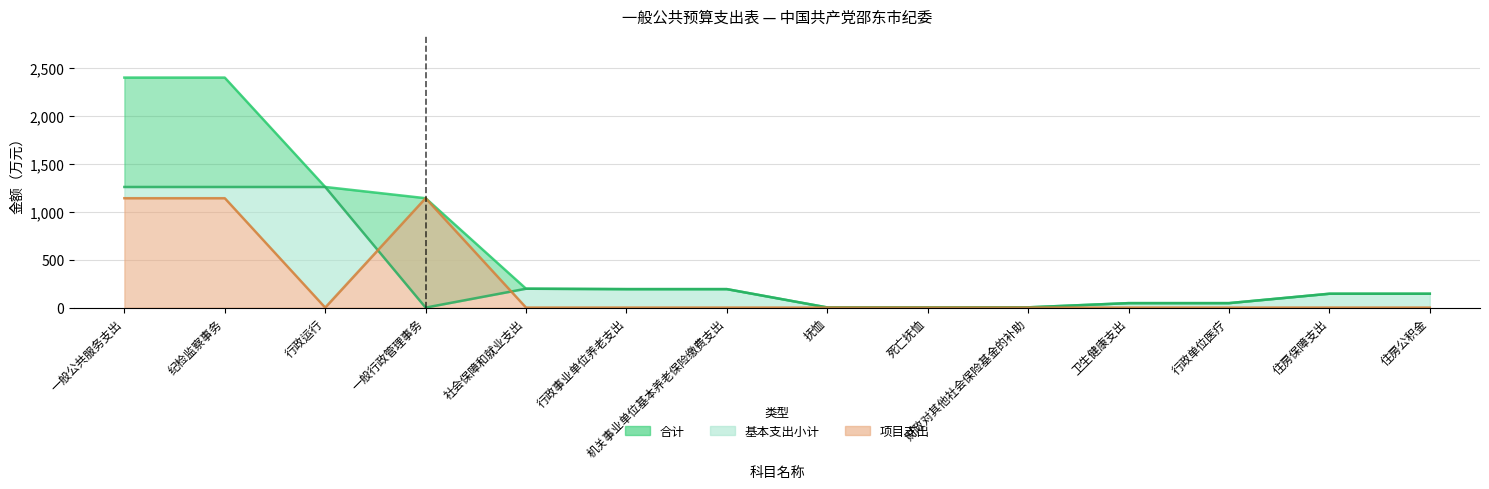

Which category has the lowest value in the 合计 series?

抚恤